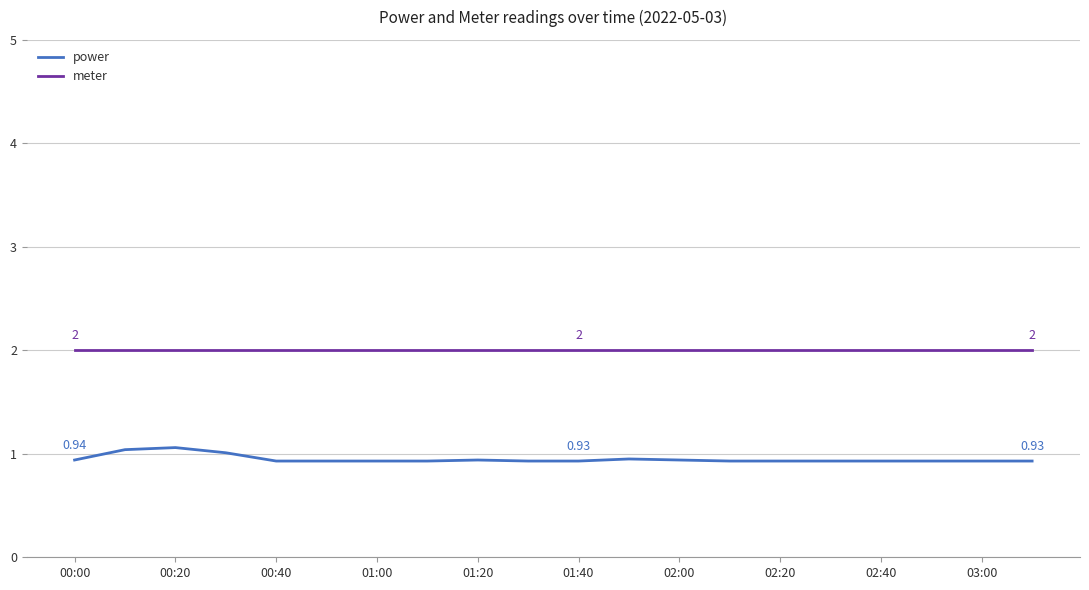

True or false: meter and power intersect in this chart.

False